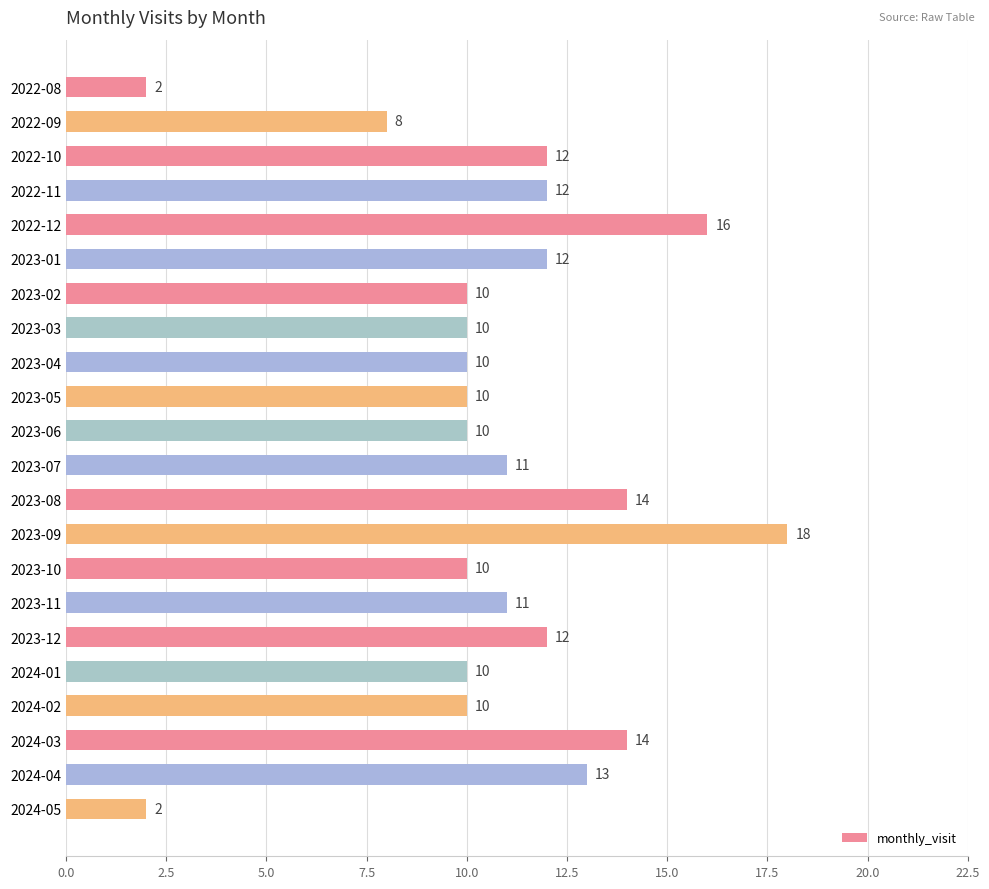

True or false: the data shows 10 at 2024-01.

True